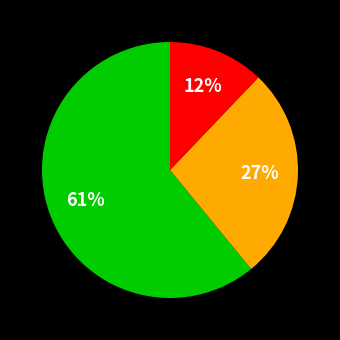

Is there any slice that represents more than half of the pie?

Yes